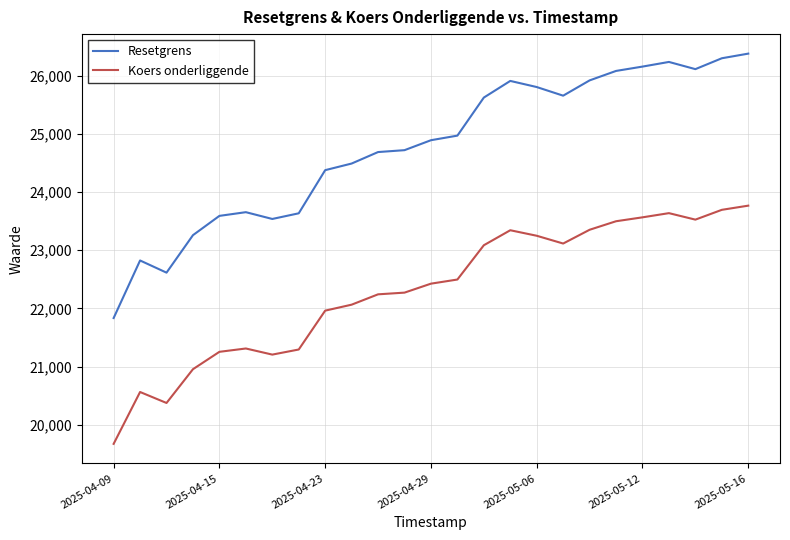

In Koers onderliggende, how many points are higher than both neighbors (excluding endpoints)?

4